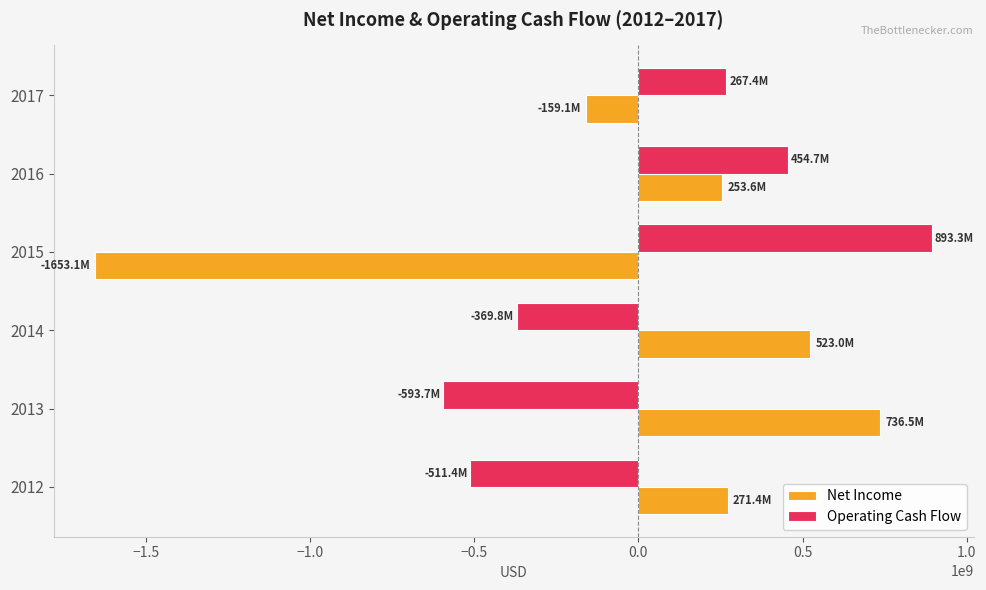

Which category has the lowest value across all series?

2015